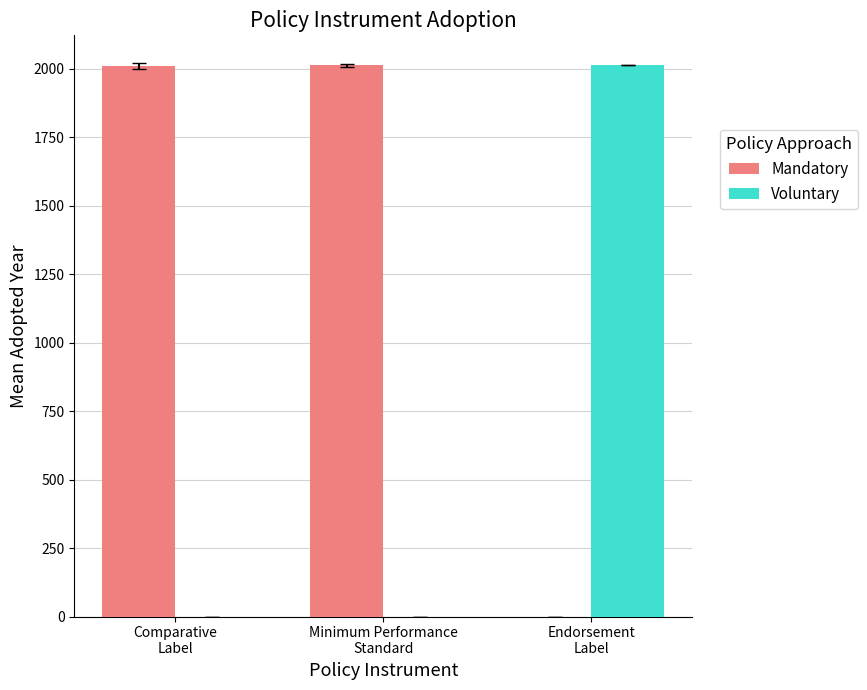

Are the bars horizontal?

No